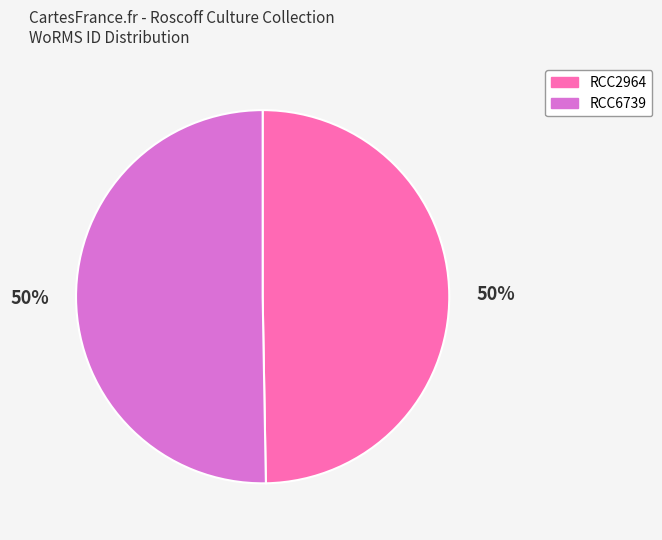

Approximately how many times larger is the value at RCC2964 compared to RCC6739?

1.0